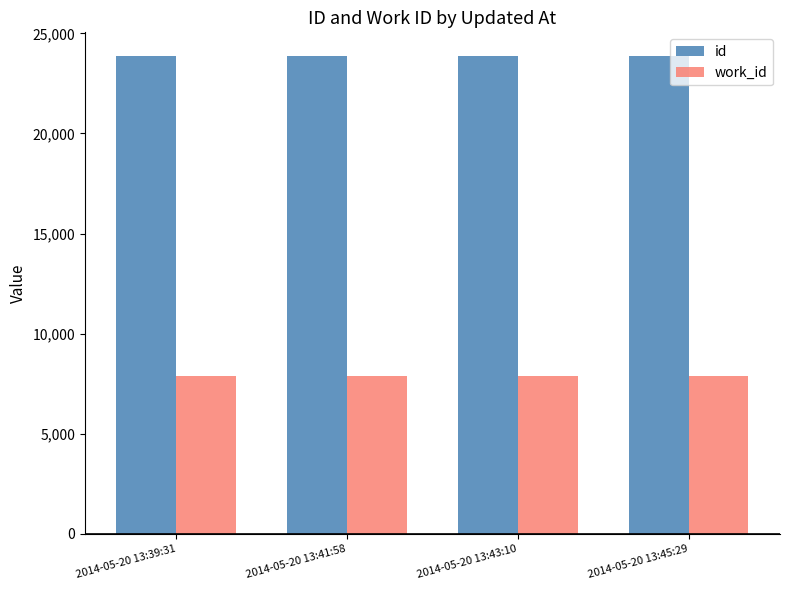

What is the spread (max minus min) of values at 2014-05-20 13:45:29?

15973